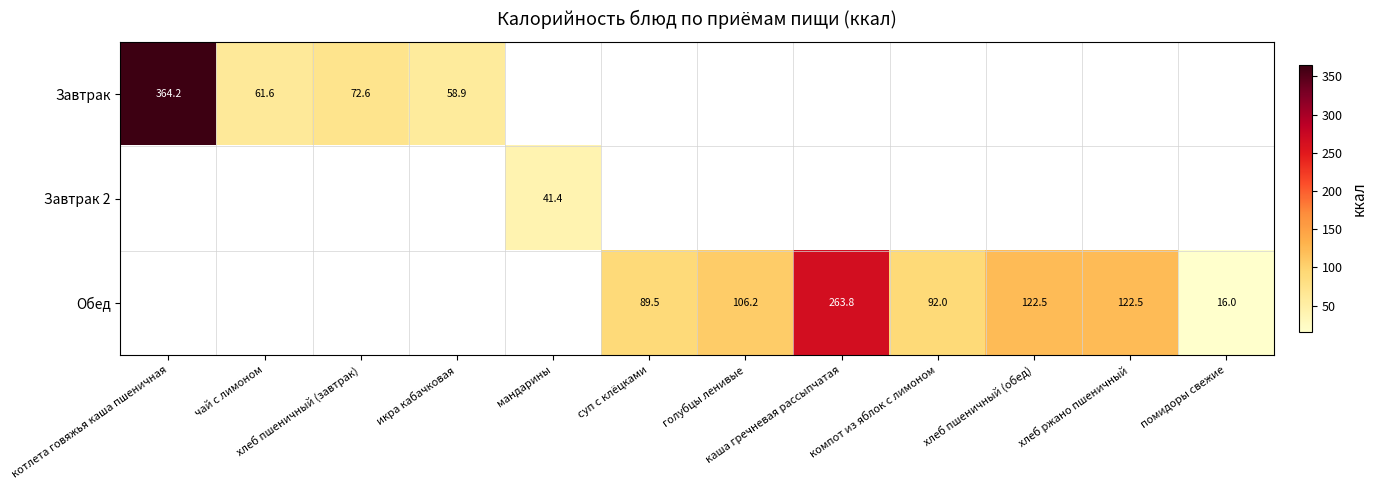

Is the value of Завтрак at икра кабачковая greater than the value of Обед at голубцы ленивые?

No